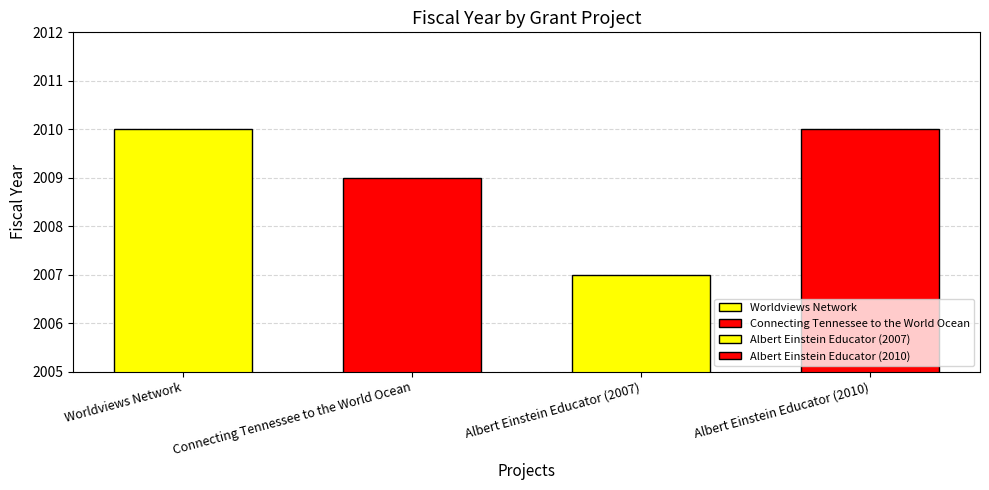

Which has a higher value, Albert Einstein Educator (2010) or Connecting Tennessee to the World Ocean?

Albert Einstein Educator (2010)